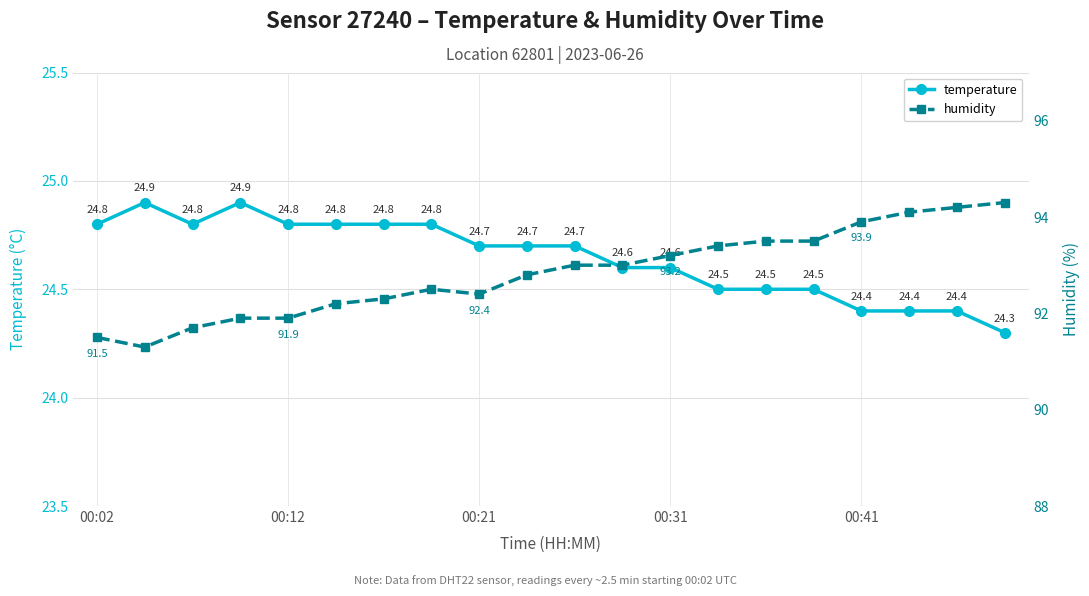

True or false: humidity and temperature intersect in this chart.

False